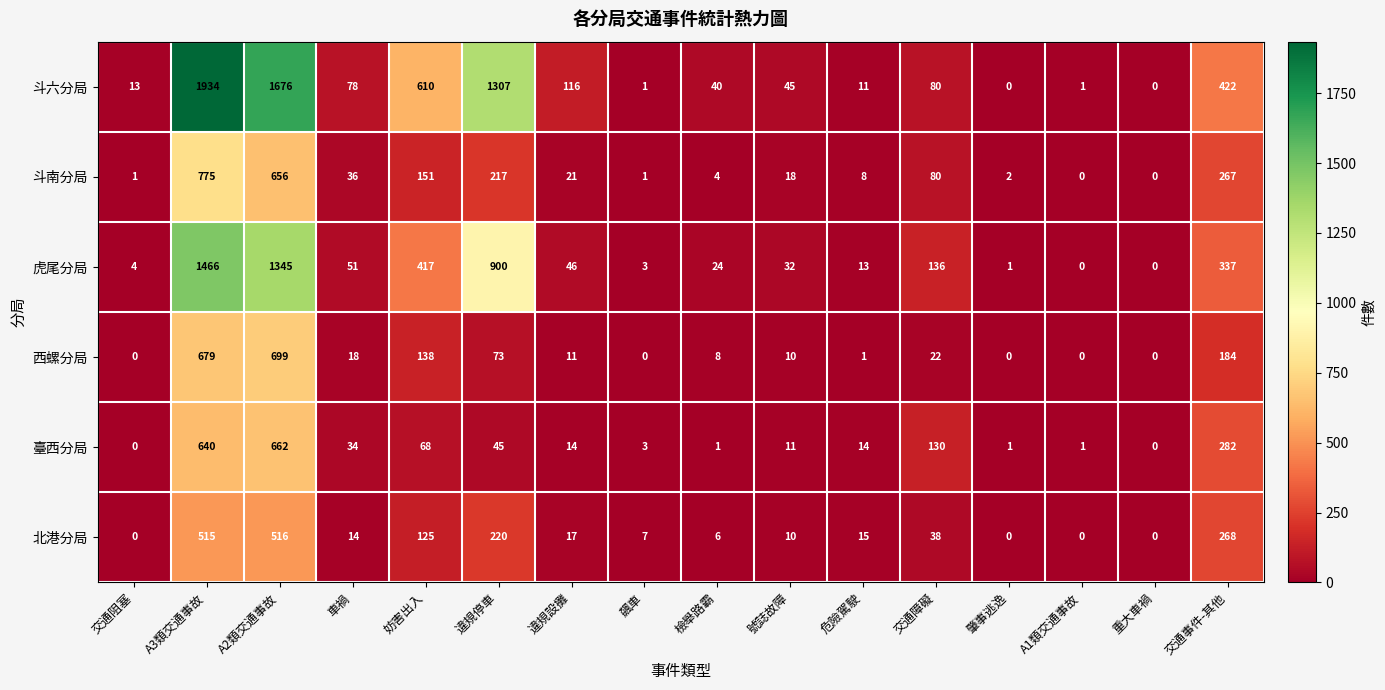

Where is 北港分局 nearest to the value 258?

交通事件-其他